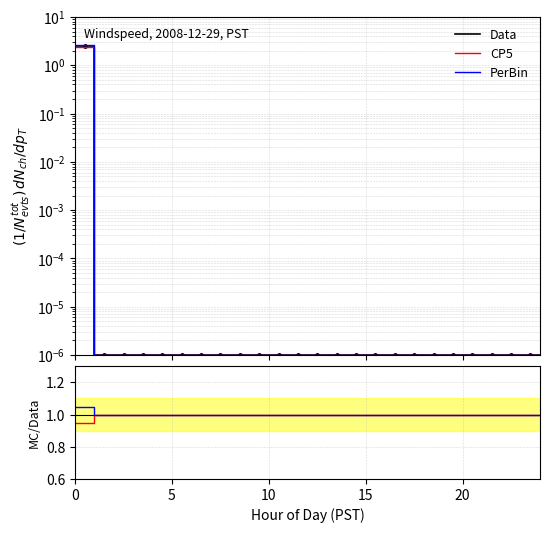

What are all the series names shown in the legend?

Data, CP5, PerBin